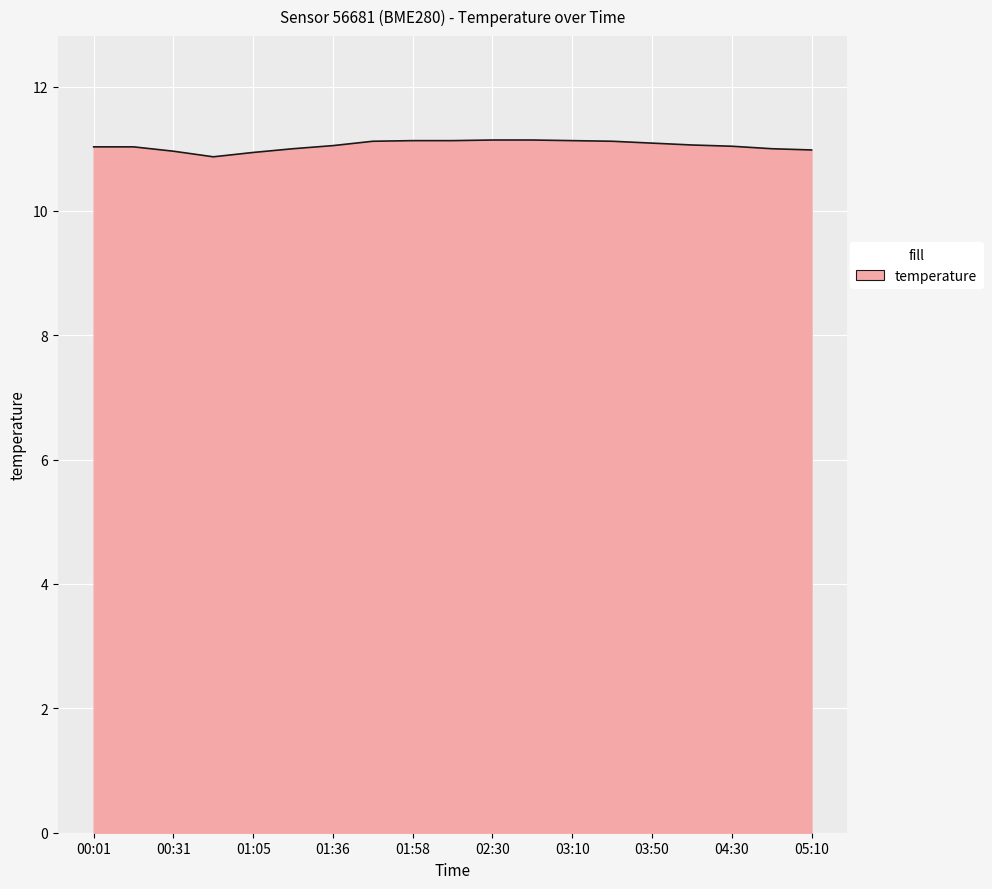

What is the greatest value displayed?

11.1